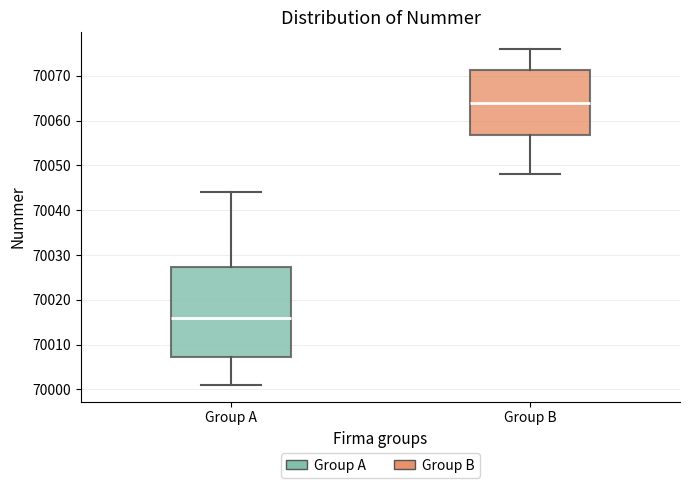

Reading left to right, transcribe this box plot: for each box, give where its median line is, the range the box spans, and where its two whiskers end, as read against the y-axis. The values are not printed on the chart, so give them approximately, as read against the axis.

Group A: median 70016, box 70007 to 70027, whiskers 70001 to 70044
Group B: median 70064, box 70057 to 70071, whiskers 70048 to 70076